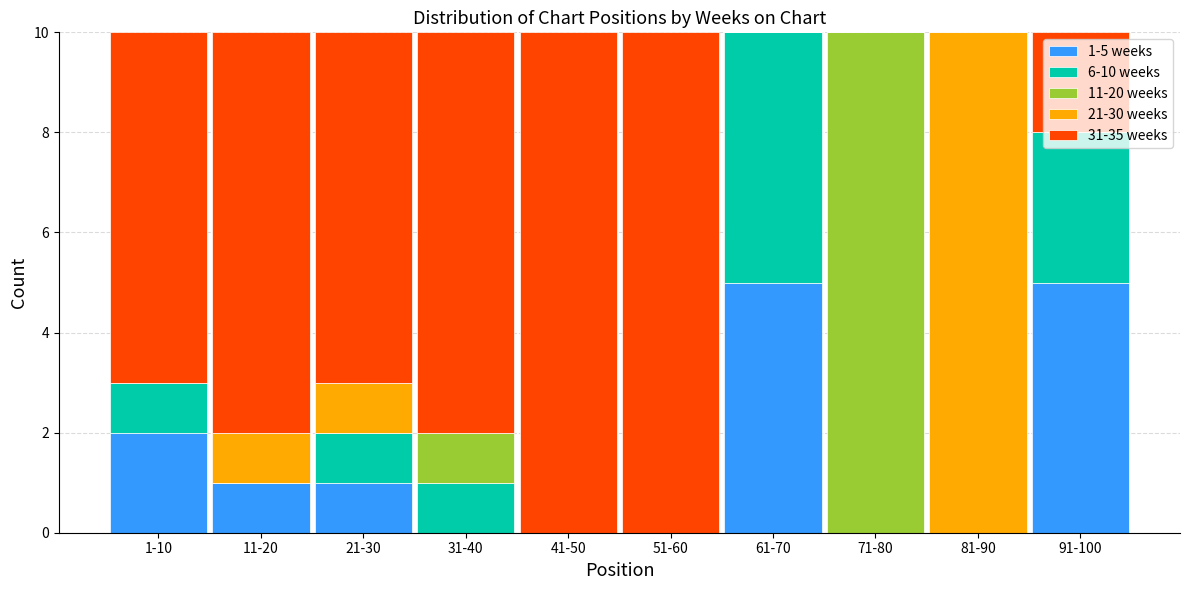

What is the total value across all series at 71-80?

10